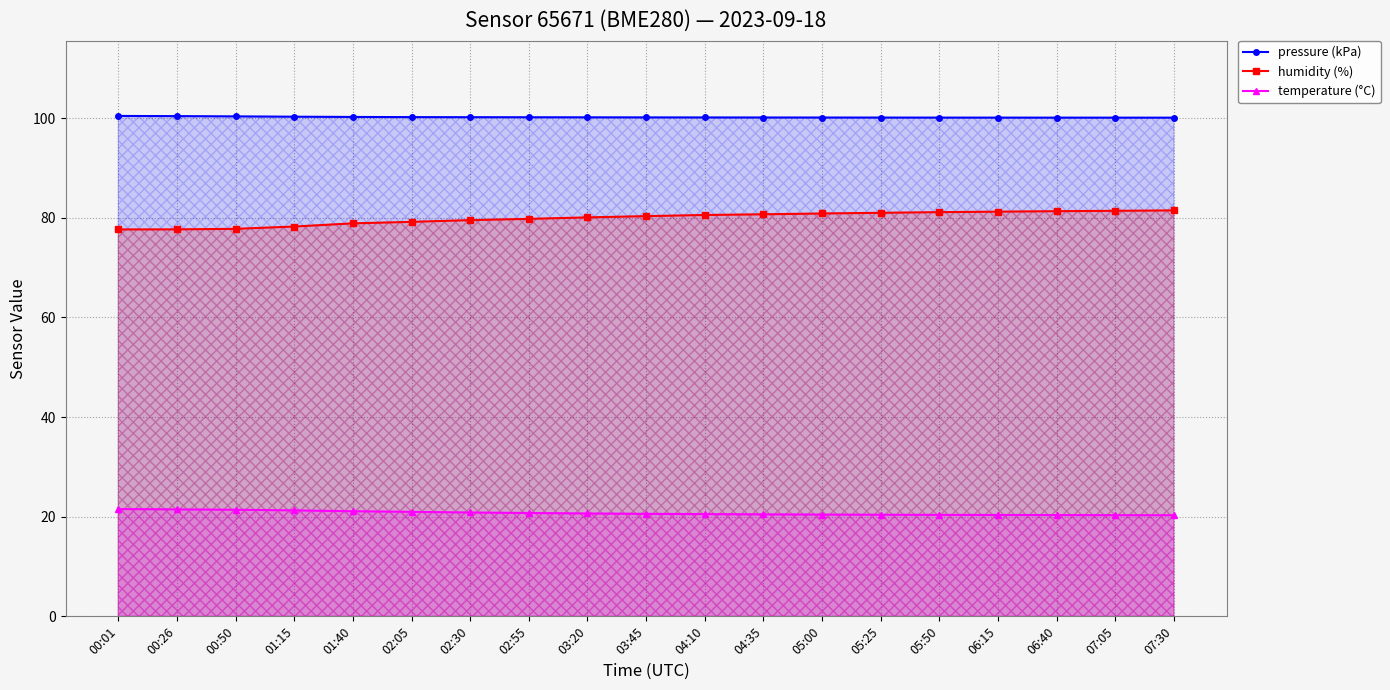

What is the label of the 8th point from the left?

02:55